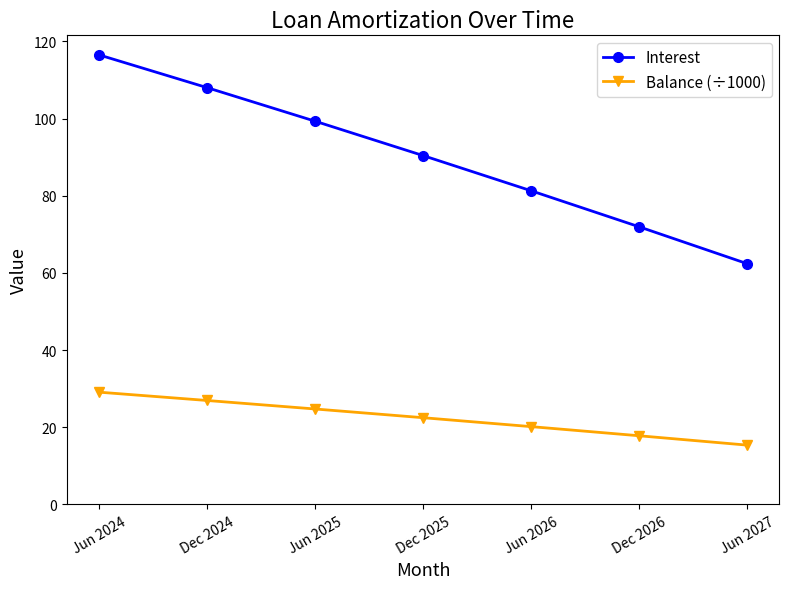

Rank the categories by Balance (÷1000) value from lowest to highest.

Jun 2027, Dec 2026, Jun 2026, Dec 2025, Jun 2025, Dec 2024, Jun 2024